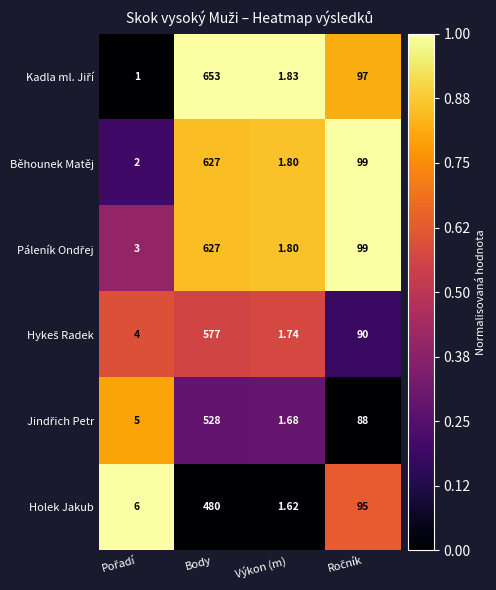

Which category has the highest value across all series?

Body